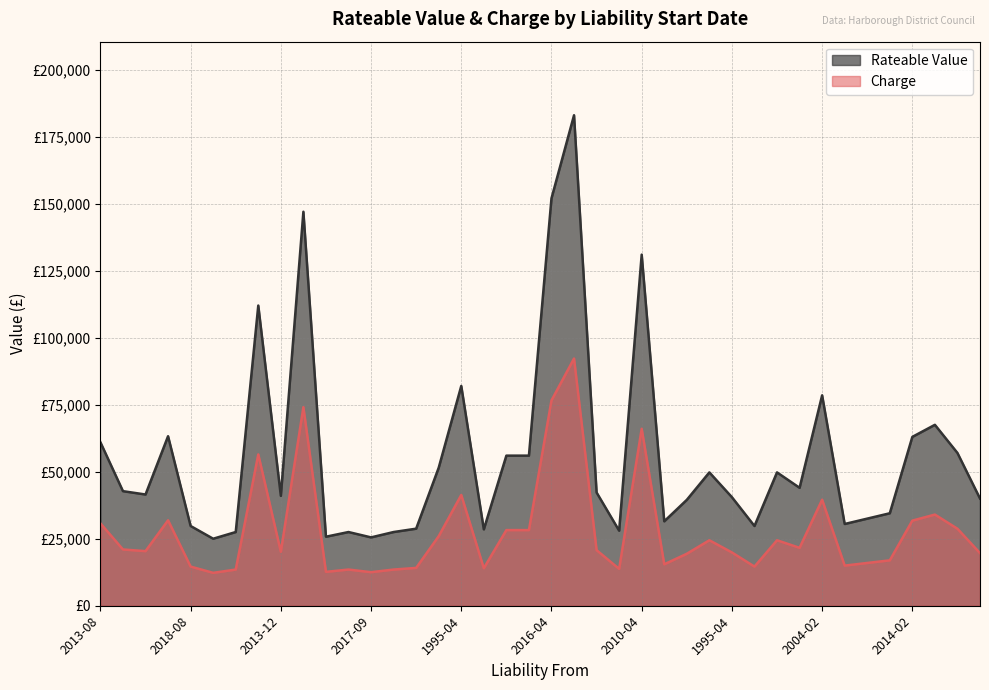

True or false: Rateable Value and Charge cross at least once.

False